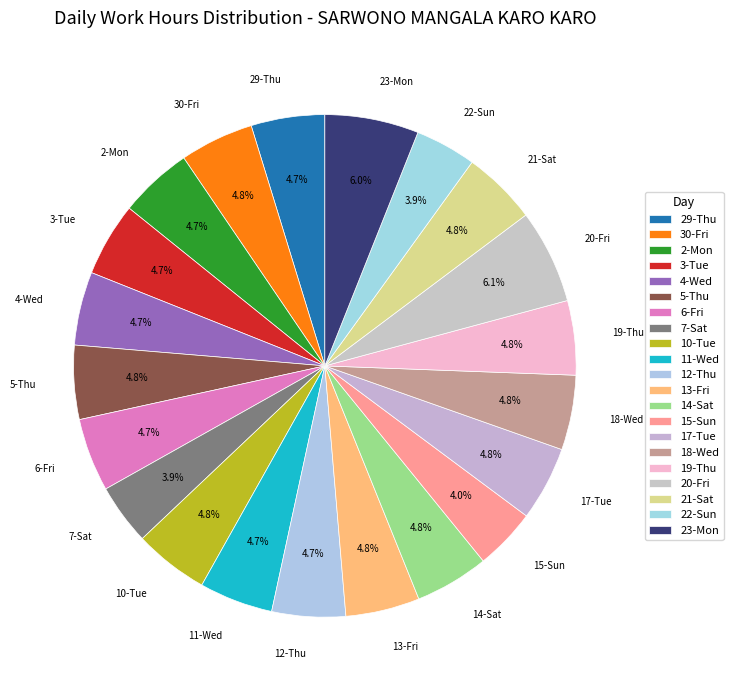

Between 21-Sat and 22-Sun, which is larger?

21-Sat